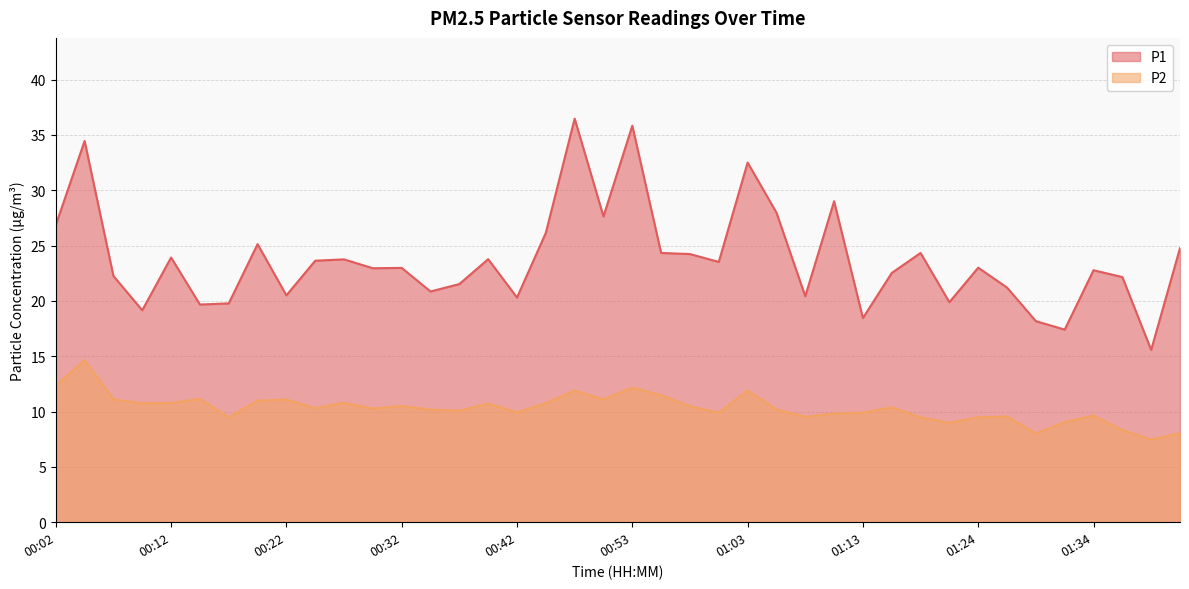

At which category does P1 reach its first local peak?

00:04